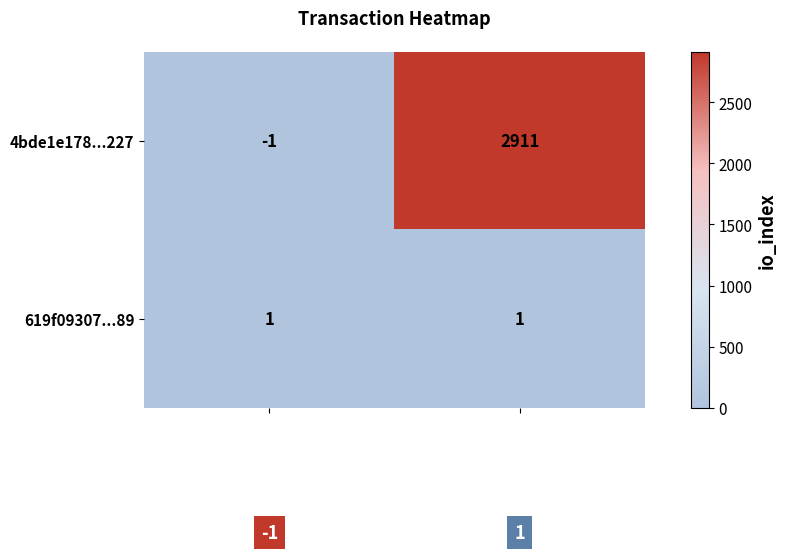

Which series has the largest total across all categories?

4bde1e178...227